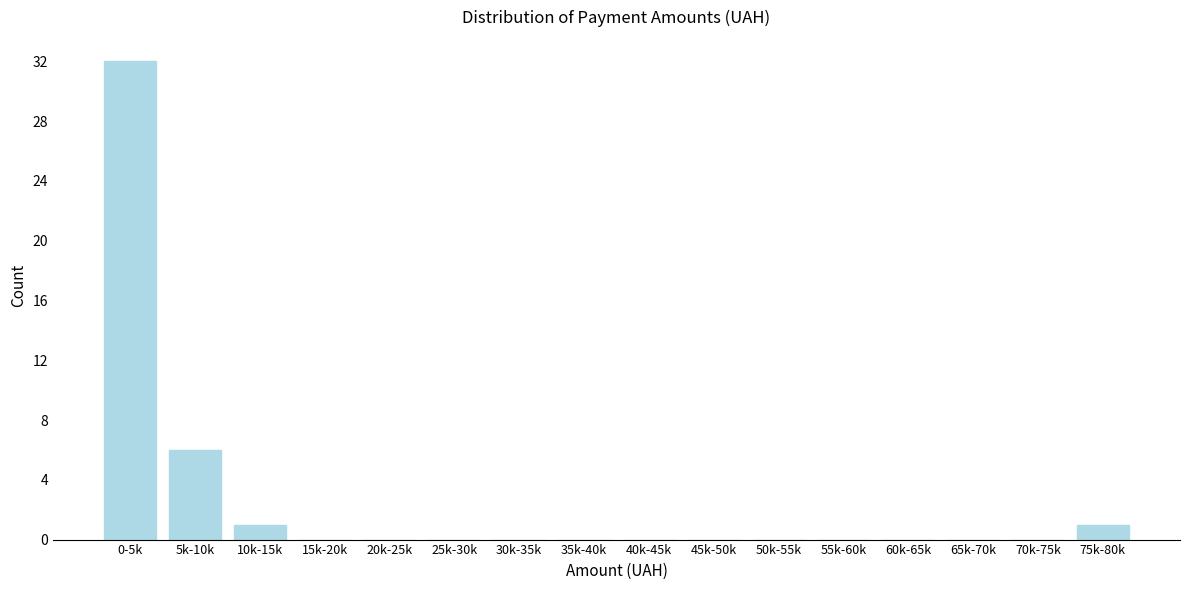

Reading right to left, transcribe all the data shown in this chart.

75k-80k=1	70k-75k=0	65k-70k=0	60k-65k=0	55k-60k=0	50k-55k=0	45k-50k=0	40k-45k=0	35k-40k=0	30k-35k=0	25k-30k=0	20k-25k=0	15k-20k=0	10k-15k=1	5k-10k=6	0-5k=32